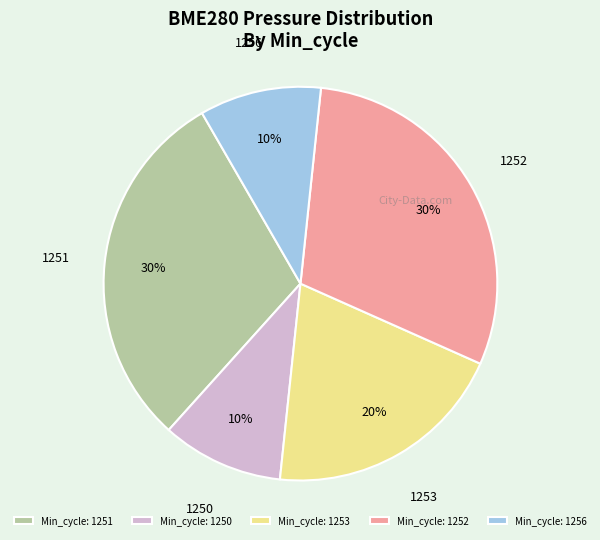

Is there a majority slice in this chart?

No